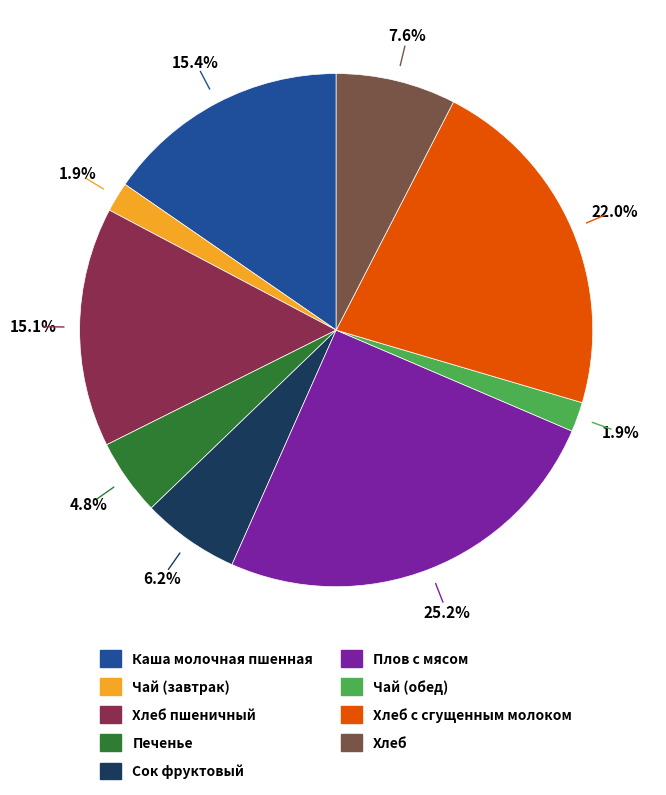

Does any single category account for the majority?

No